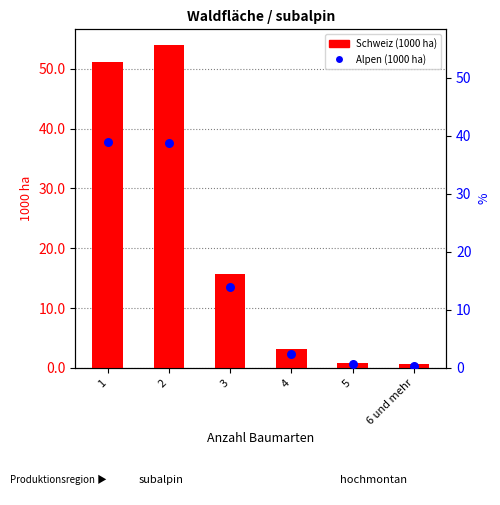

What are all the series names shown in the legend?

Schweiz (1000 ha), Alpen (1000 ha)